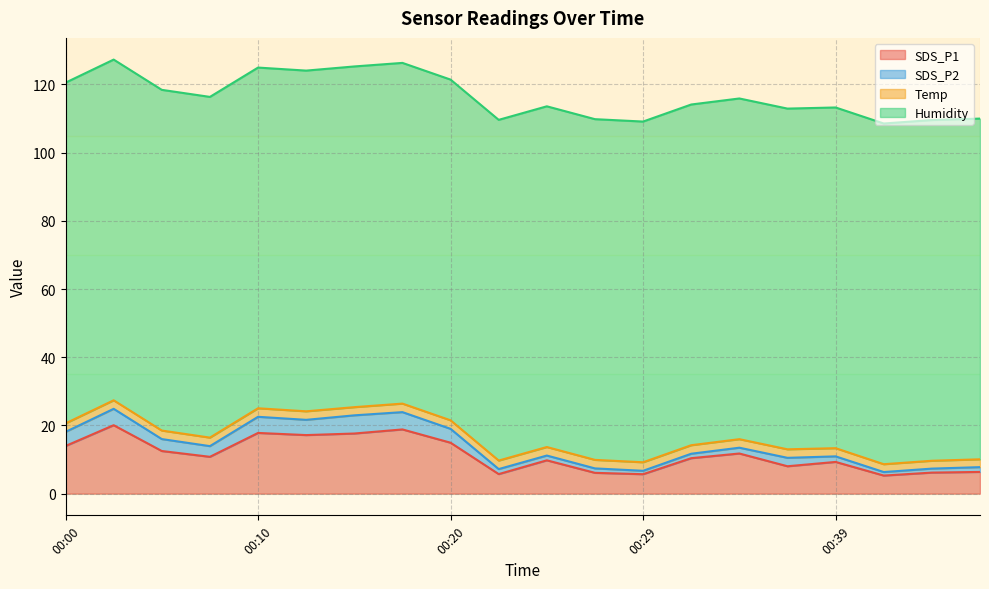

Reading left to right, list all the values displayed in this chart.

SDS_P1: 14.0	20.1	12.5	10.8	17.8	17.2	17.6	18.8	14.9	5.7	9.8	6.1	5.7	10.4	11.8	8.0	9.3	5.3	6.2	6.4
SDS_P2: 4.1	4.8	3.5	3.1	4.7	4.5	5.3	5.1	4.1	1.5	1.4	1.3	1.0	1.3	1.7	2.5	1.6	1.0	1.2	1.4
Temp: 2.5	2.5	2.5	2.5	2.5	2.5	2.4	2.5	2.5	2.5	2.5	2.5	2.5	2.5	2.5	2.5	2.4	2.3	2.3	2.3
Humidity: 99.9	99.9	99.9	99.9	99.9	99.9	99.9	99.9	99.9	99.9	99.9	99.9	99.9	99.9	99.9	99.9	99.9	99.9	99.9	99.9